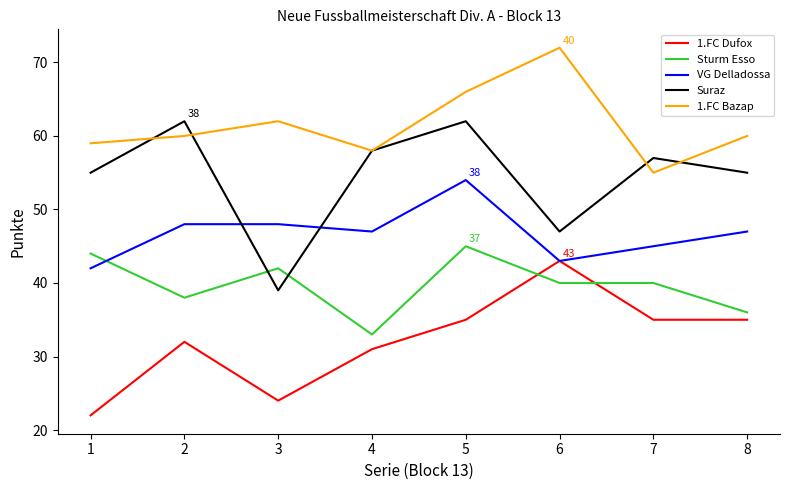

What is the sum of all 1.FC Dufox values?

257